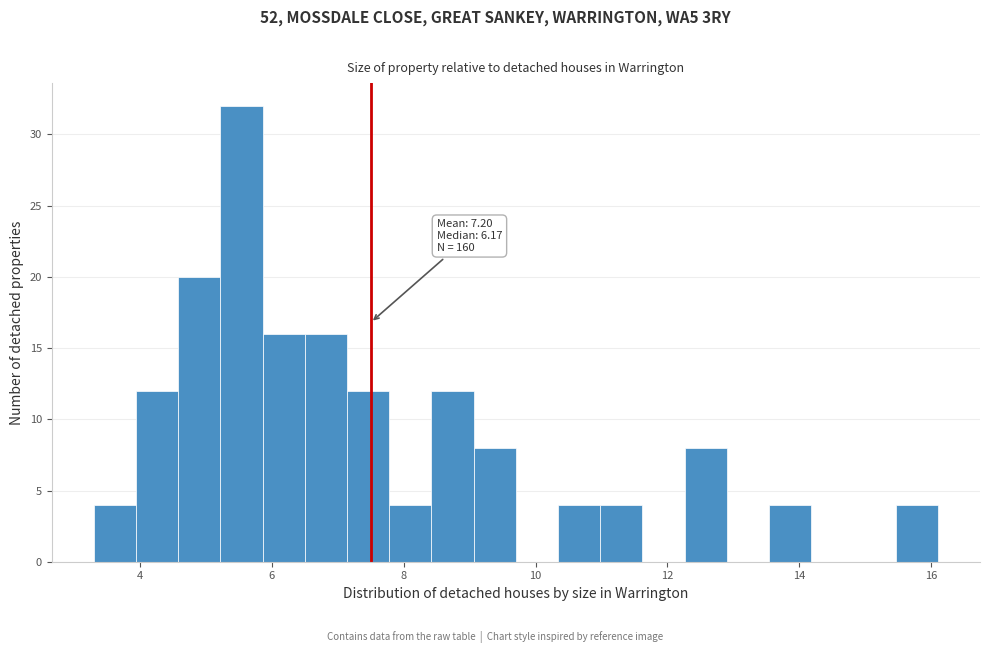

Read against the x-axis, roughly where is the centre of the tallest bar?

5.6